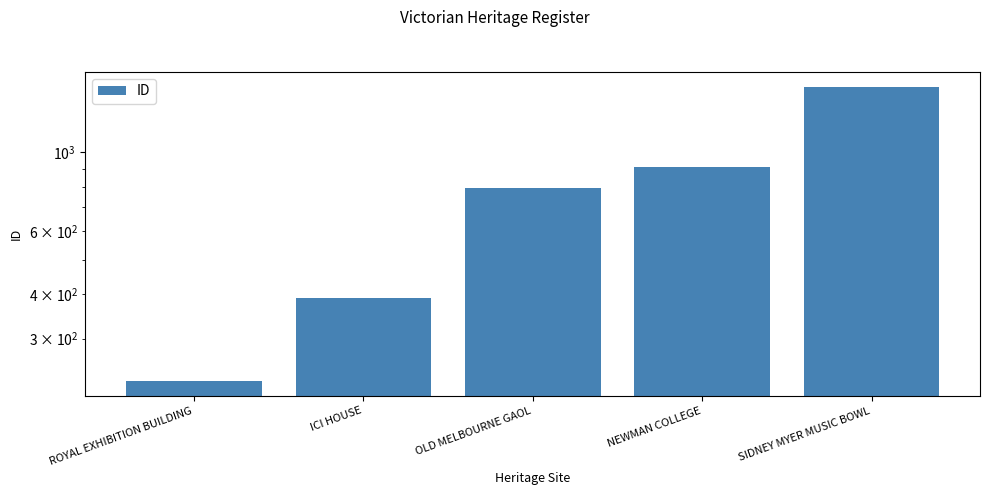

How many values exceed 796?

2